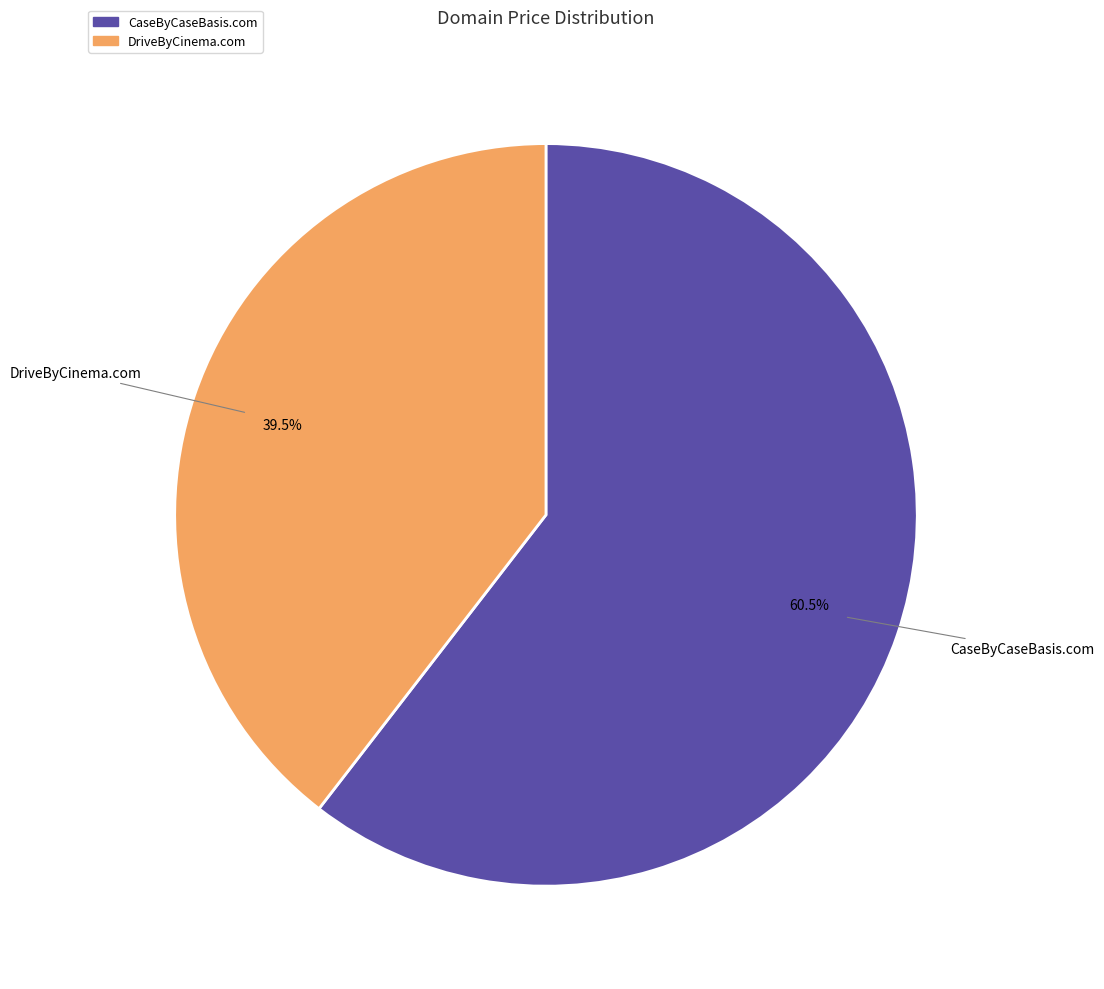

Count the number of slices in the pie.

2